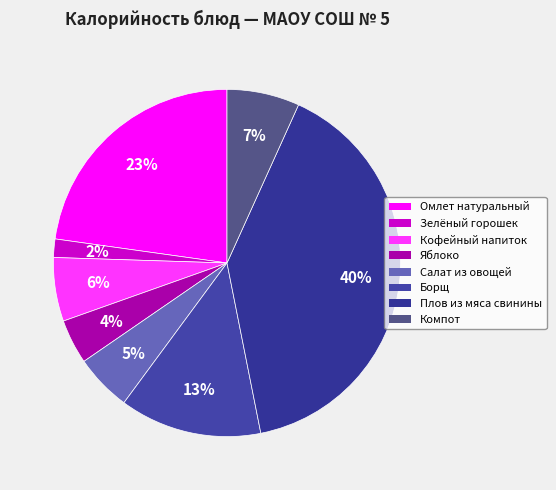

True or false: Омлет натуральный accounts for 33% of the total.

False